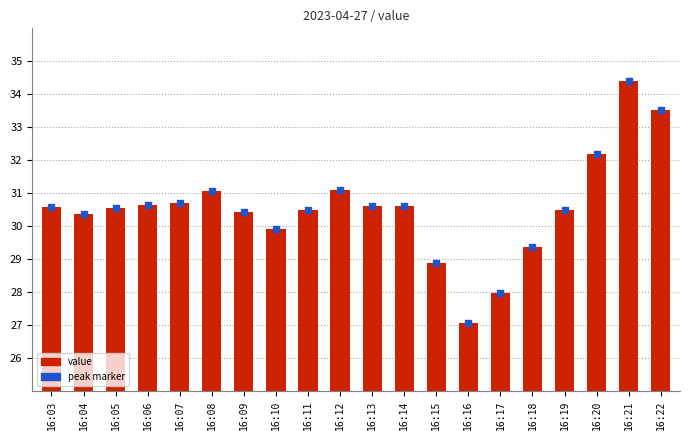

Which series has the largest Y range (max minus min)?

value